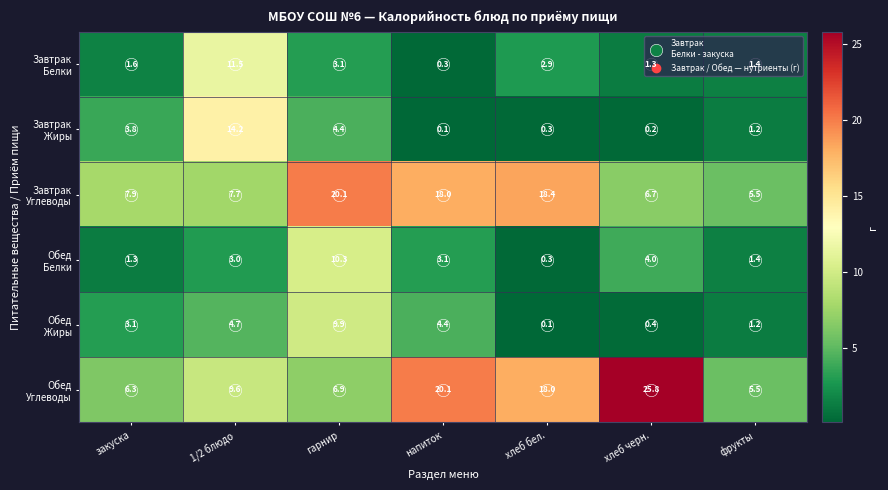

At which category is the sum across all series the highest?

гарнир